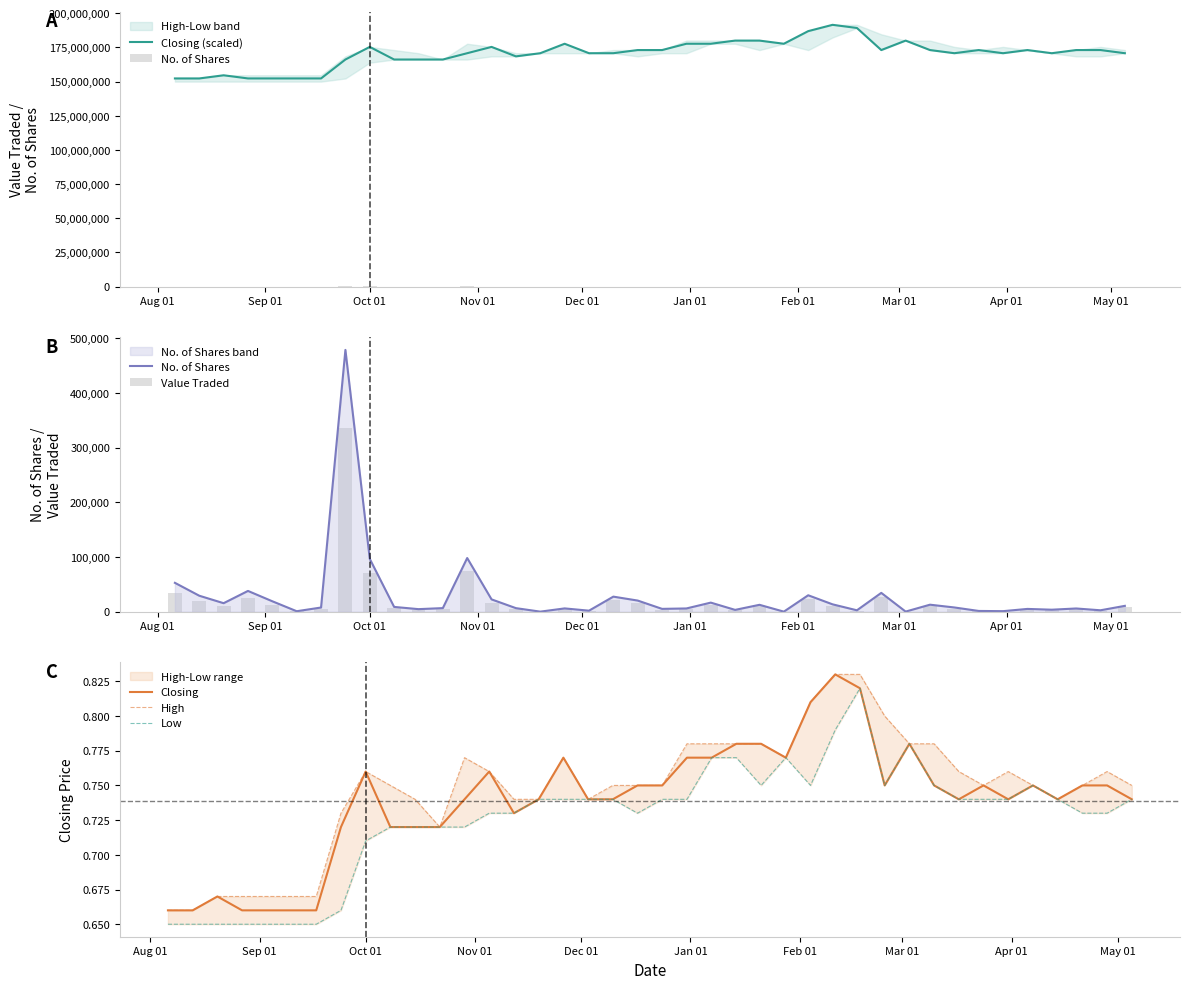

What is the maximum value for Closing (scaled)?

191540400.0